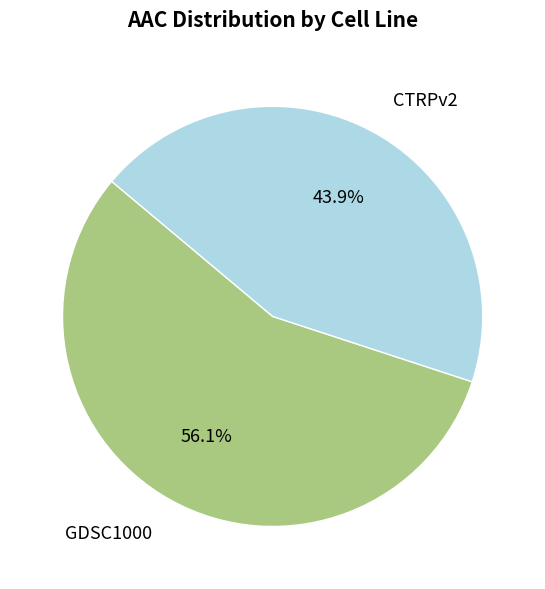

True or false: GDSC1000 accounts for 56% of the total.

True